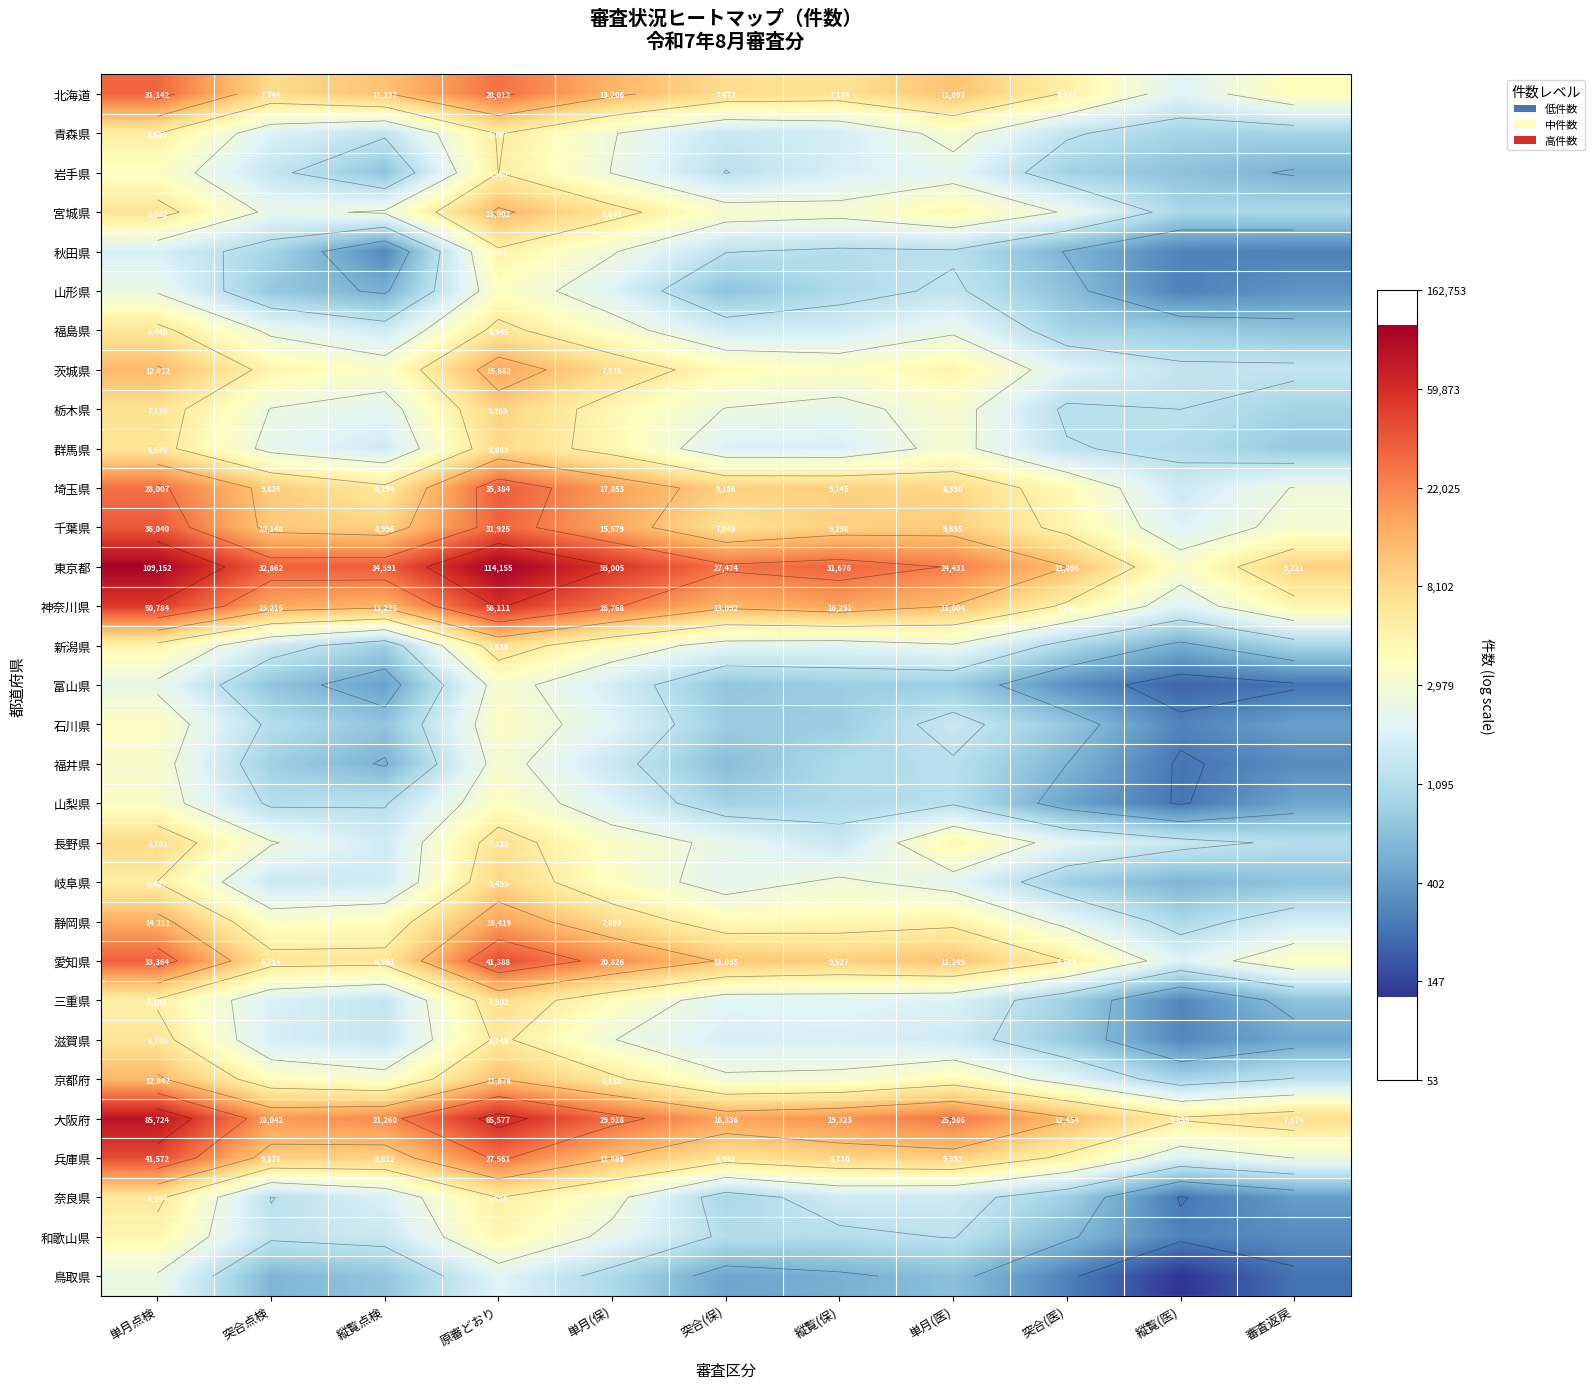

At which category does the chart reach its peak across all series?

原審どおり